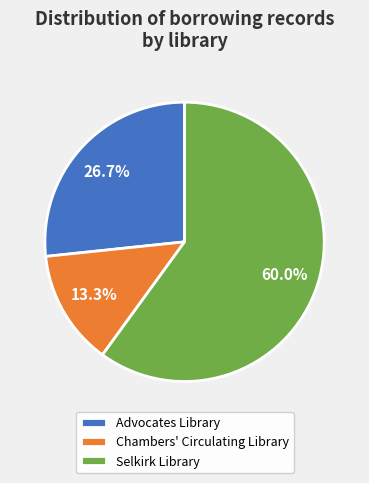

Which slice is the smallest?

Chambers' Circulating Library